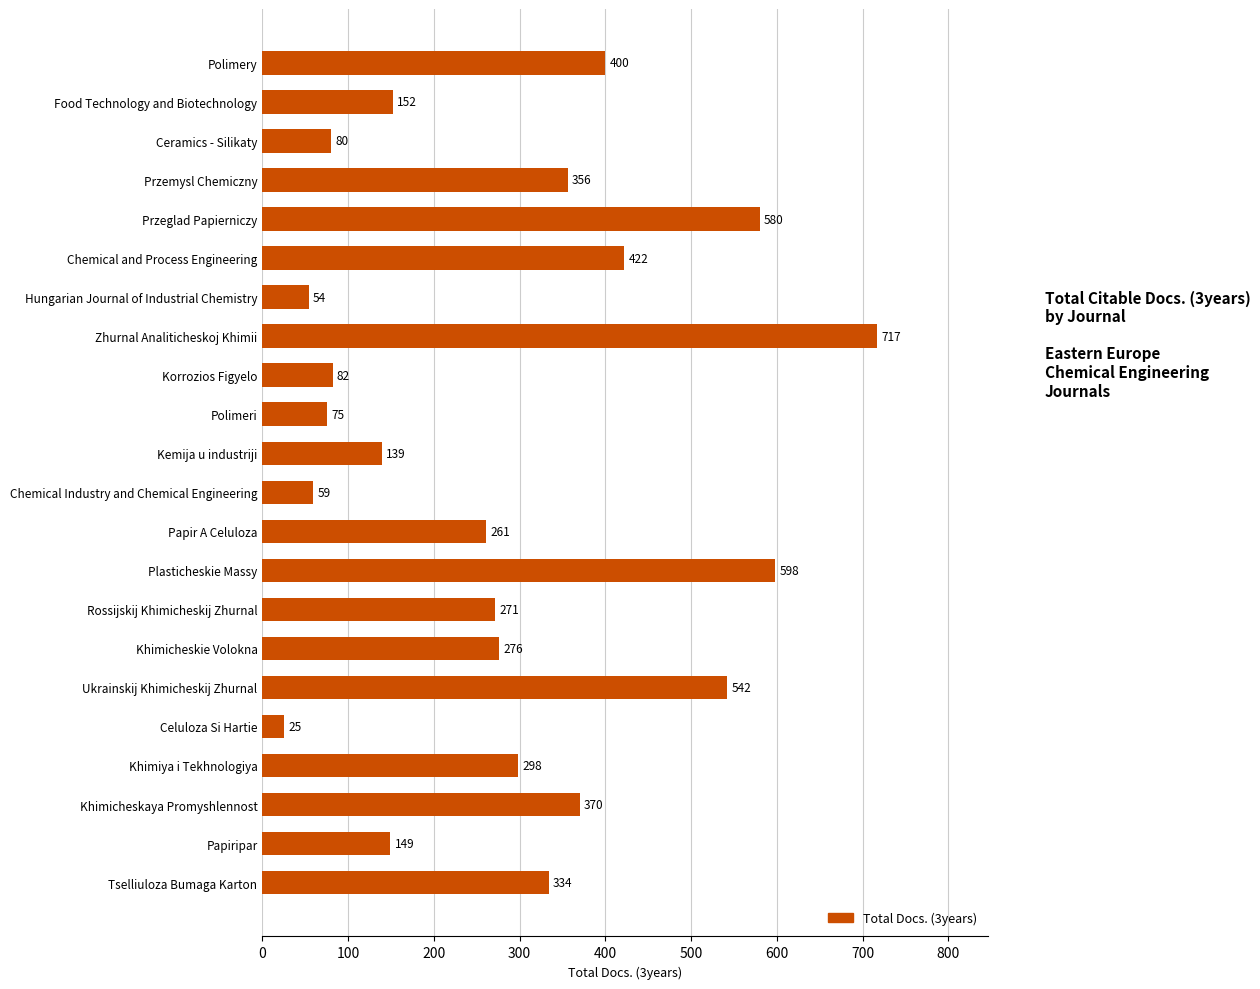

True or false: the data shows 54 at Hungarian Journal of Industrial Chemistry.

True